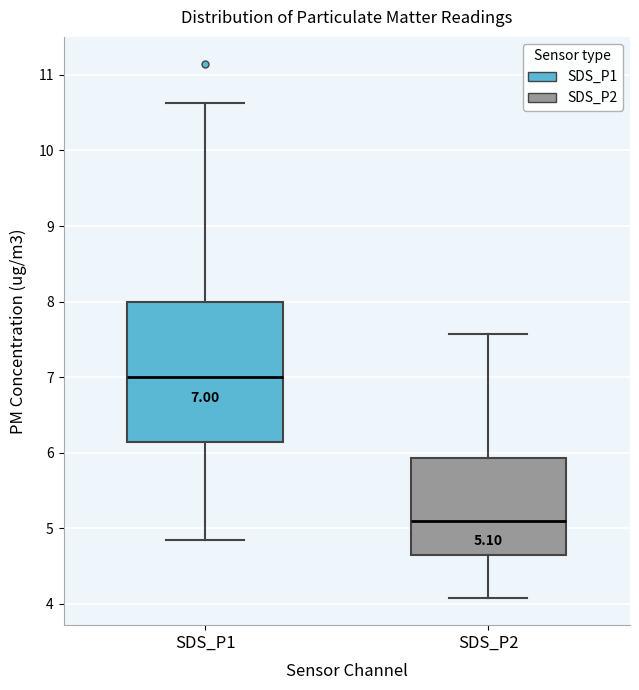

Comparing the boxes themselves (not the whiskers), which one is the tallest?

SDS_P1